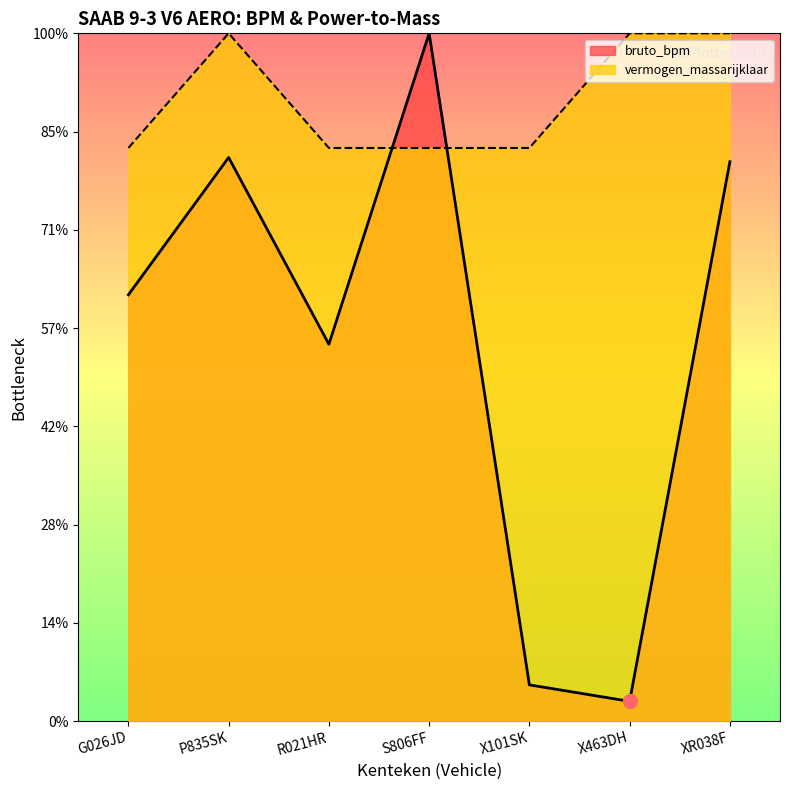

Where do vermogen_massarijklaar and bruto_bpm first cross each other?

R021HR and S806FF